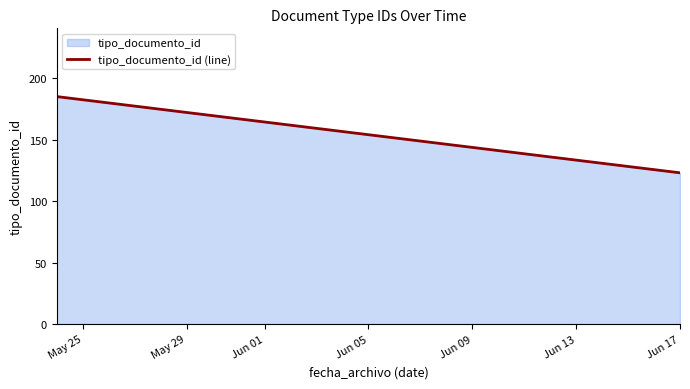

What is the smallest value displayed?

123